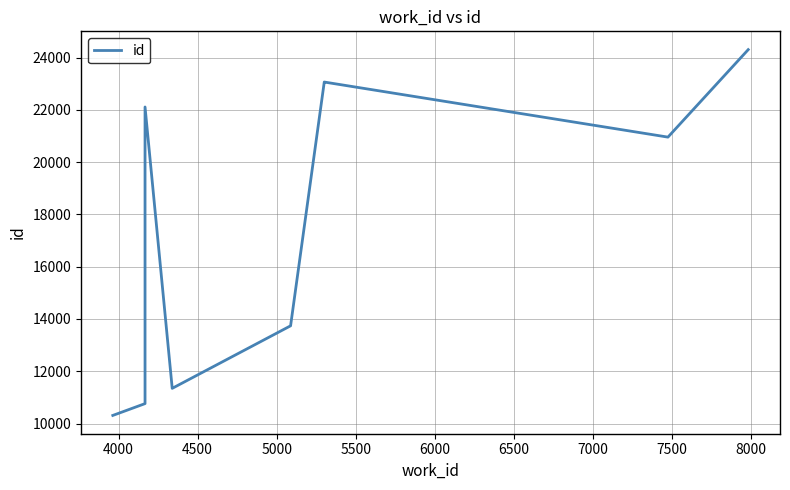

What is the difference between the values at 6500 and 5000?

11714